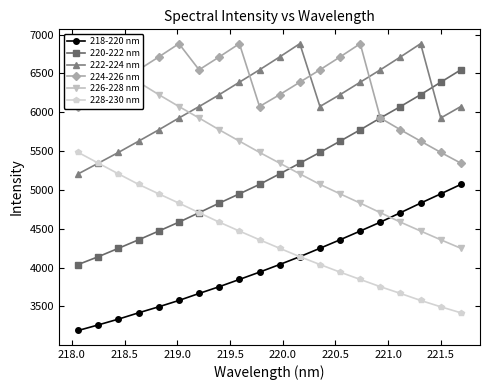

What are all the series names shown in the legend?

218-220 nm, 220-222 nm, 222-224 nm, 224-226 nm, 226-228 nm, 228-230 nm